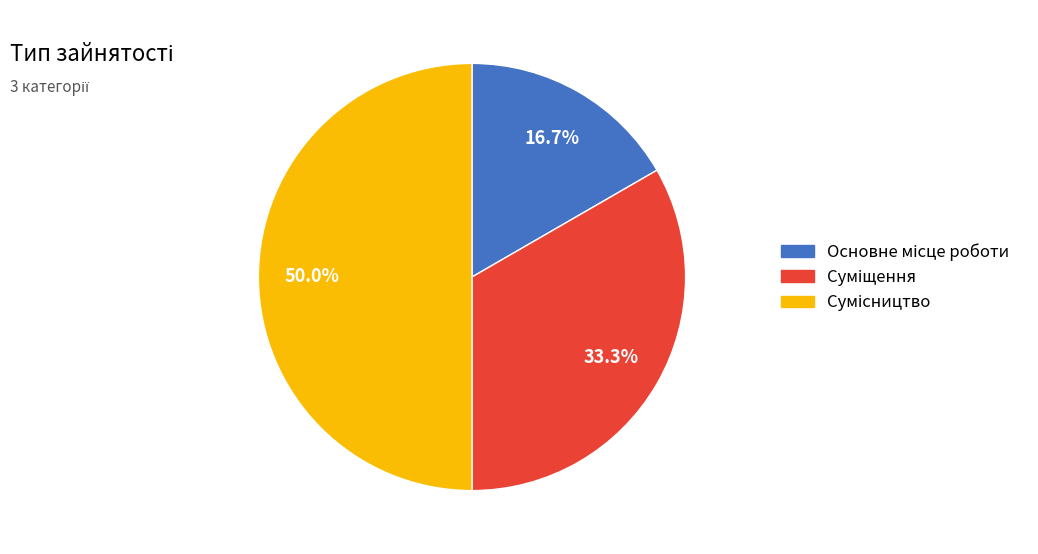

Rank the categories by value from highest to lowest.

Сумісництво, Суміщення, Основне місце роботи